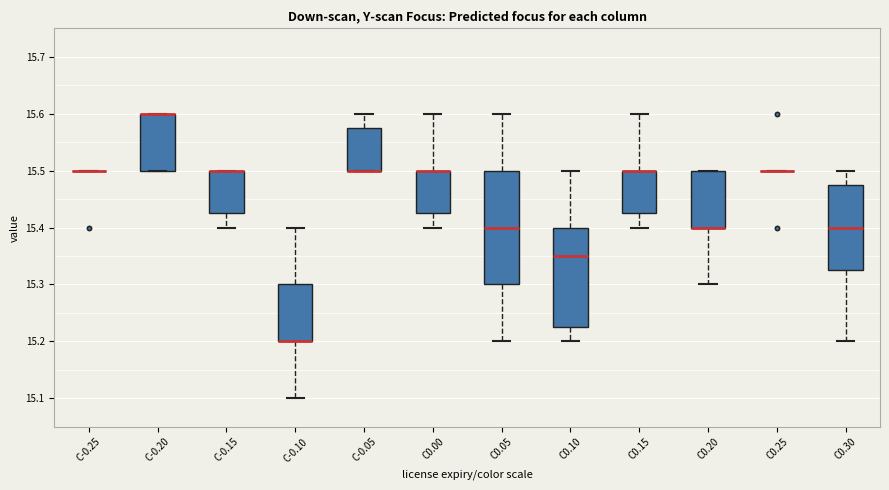

Comparing the boxes themselves (not the whiskers), which one is the tallest?

C0.05